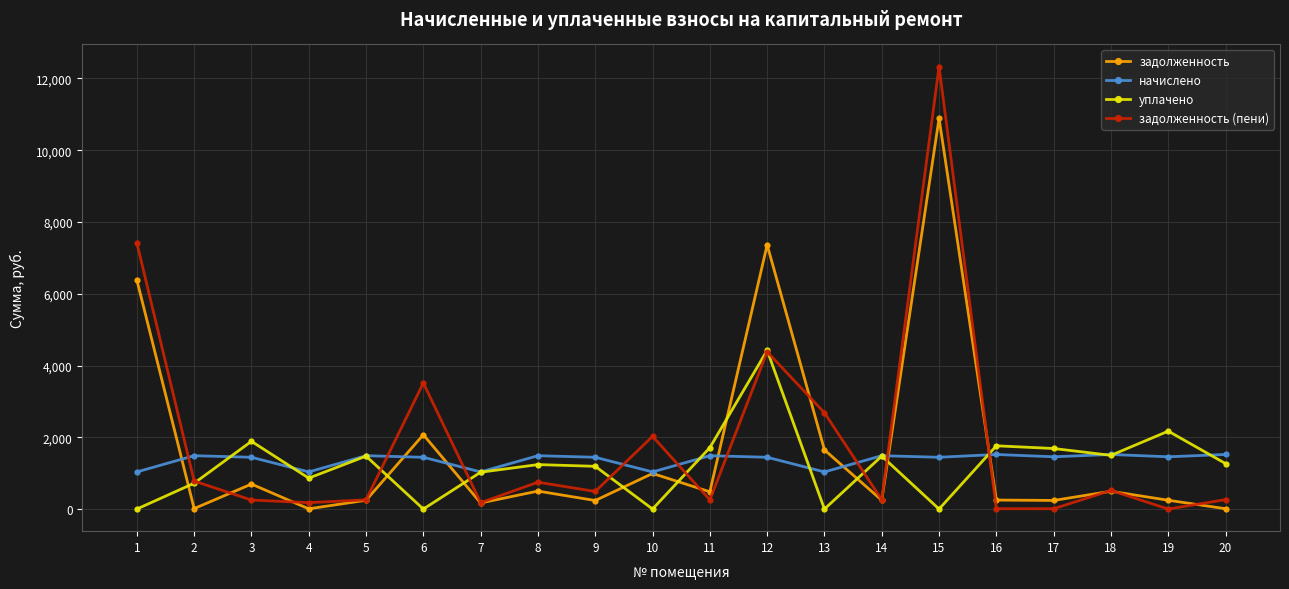

Where does the уплачено series first go above 1267?

3